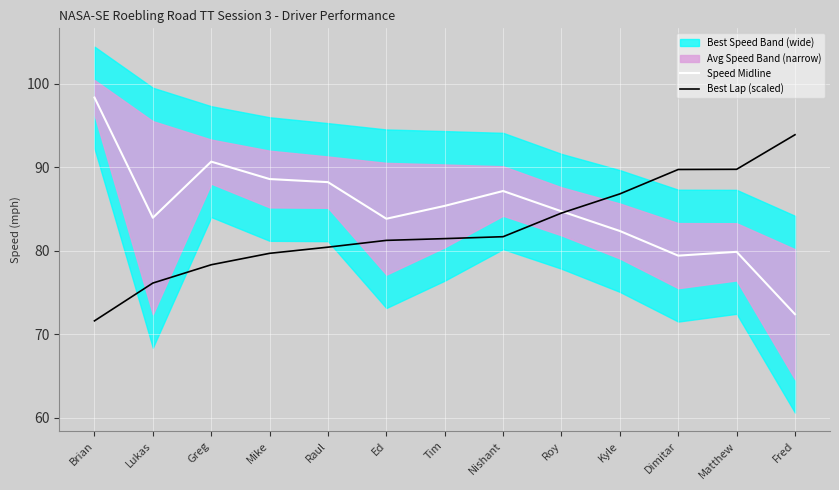

Reading left to right, list all the values displayed in this chart.

Speed Midline: 98.4	84.0	90.7	88.6	88.2	83.8	85.4	87.2	84.7	82.4	79.4	79.9	72.4
Best Lap (scaled): 71.6	76.1	78.3	79.7	80.4	81.3	81.5	81.7	84.5	86.8	89.8	89.8	93.9